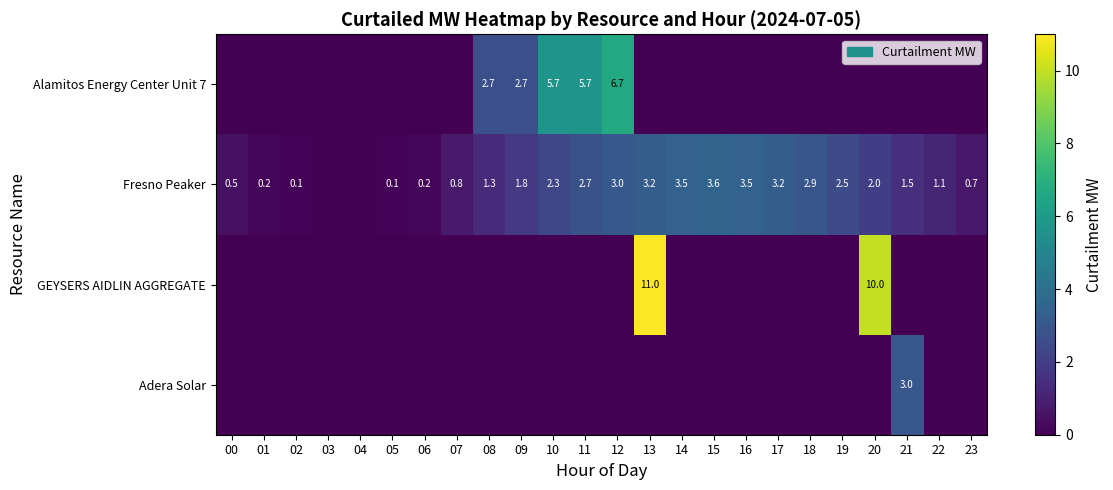

Is it true that Fresno Peaker equals 1.3 at 07?

False